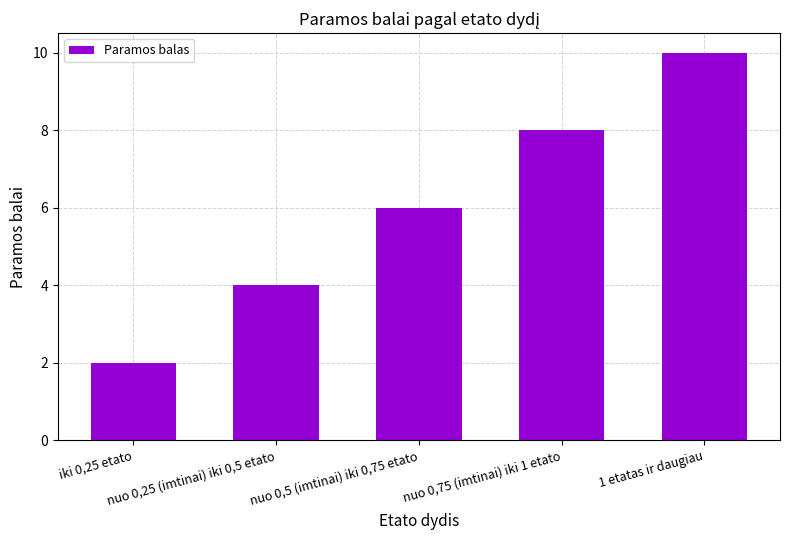

What is the difference between the maximum and minimum values?

8